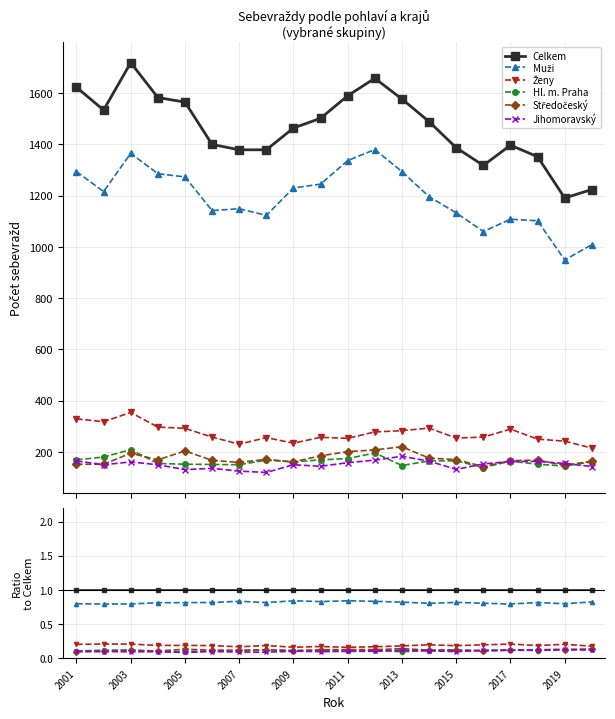

How many interior local peaks does the Středočeský series have?

6